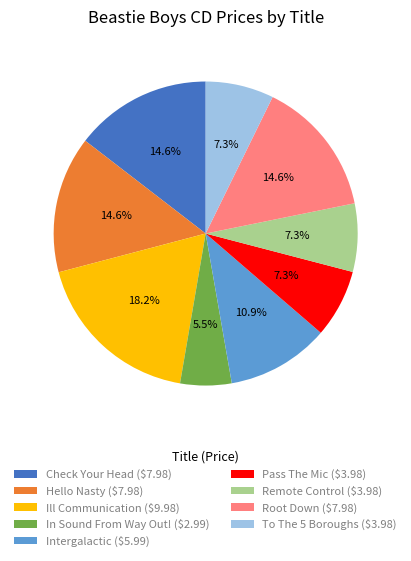

Is it true that Pass The Mic is 7% of the pie?

True